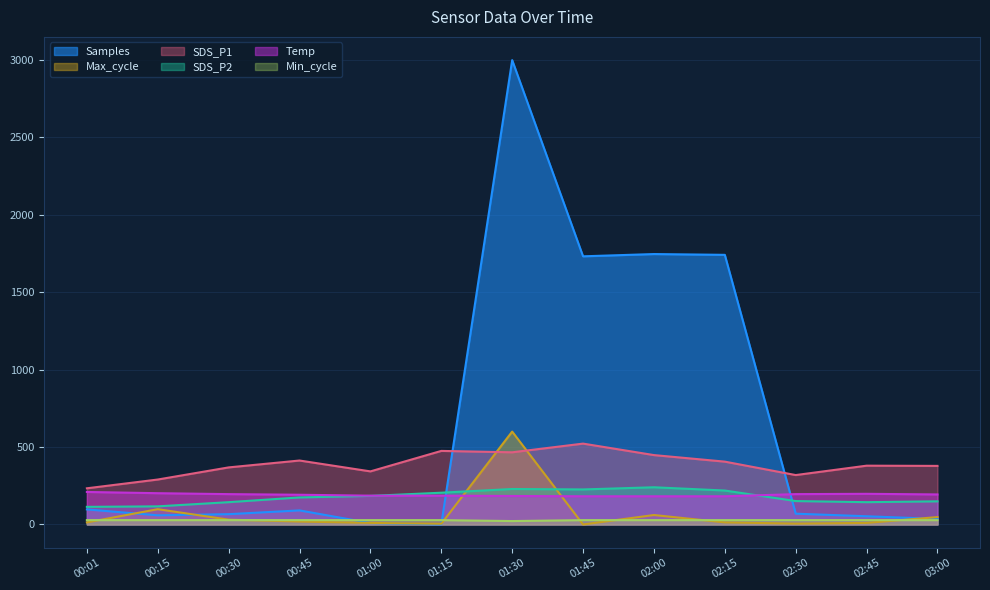

Rank the series by their maximum value, from lowest to highest.

Min_cycle, Temp, SDS_P2, SDS_P1, Max_cycle, Samples